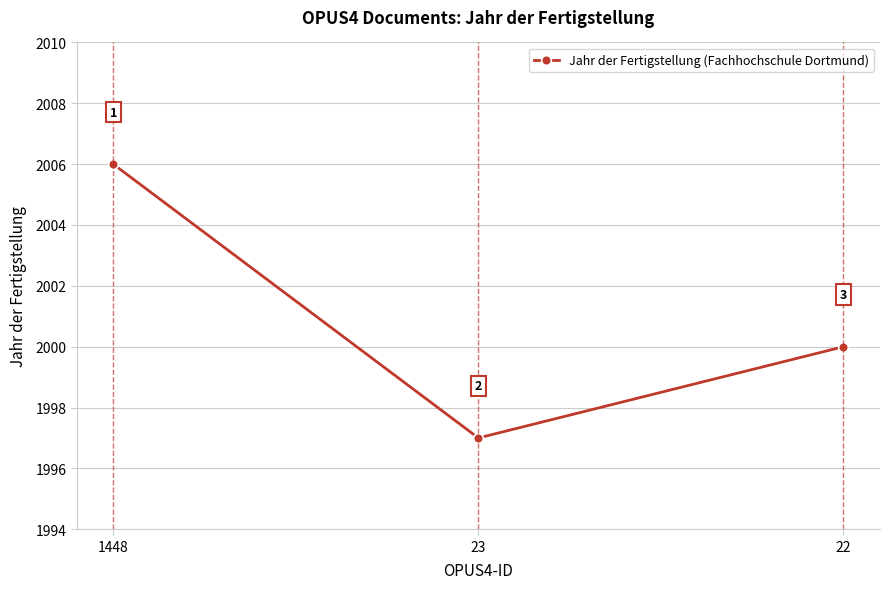

What is the change in value from 1448 to 22?

-6